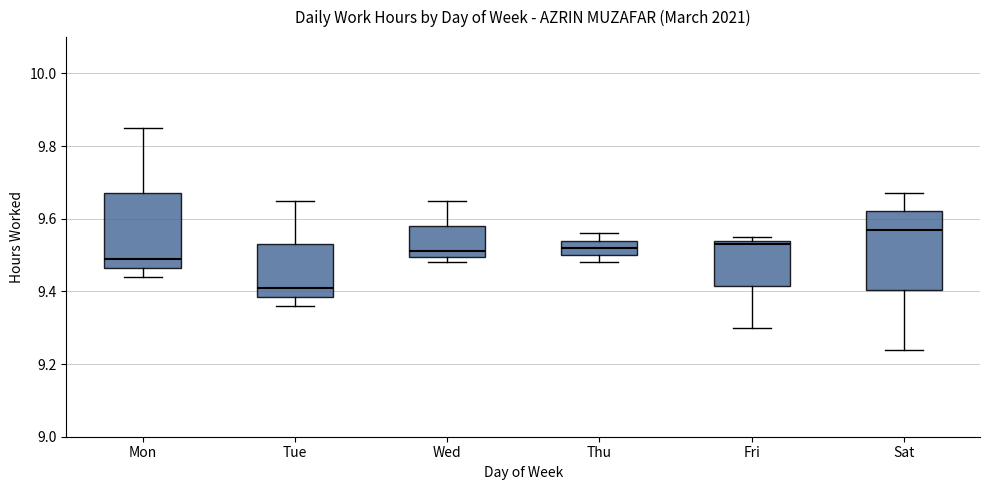

Which box's median line is the lowest?

Tue